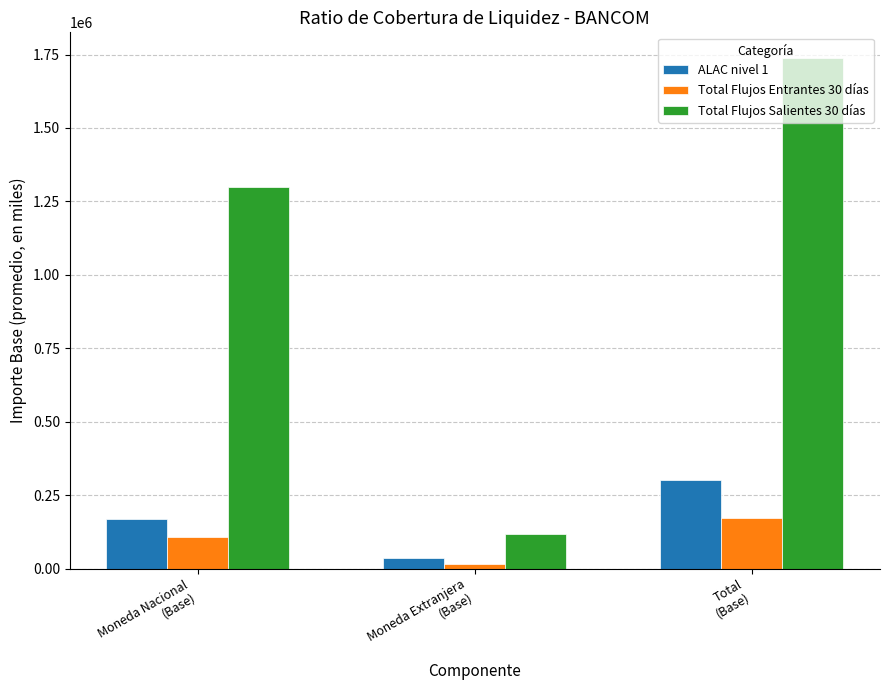

How many groups of bars are there?

3